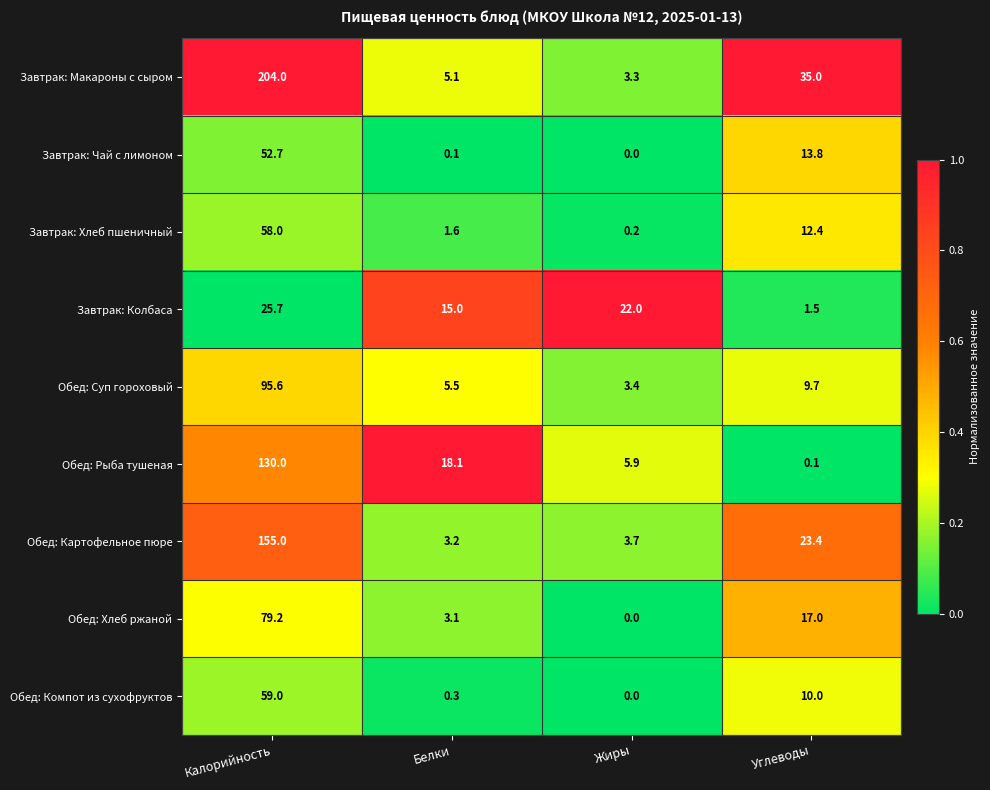

Which series has the largest range (max minus min)?

Завтрак: Макароны с сыром